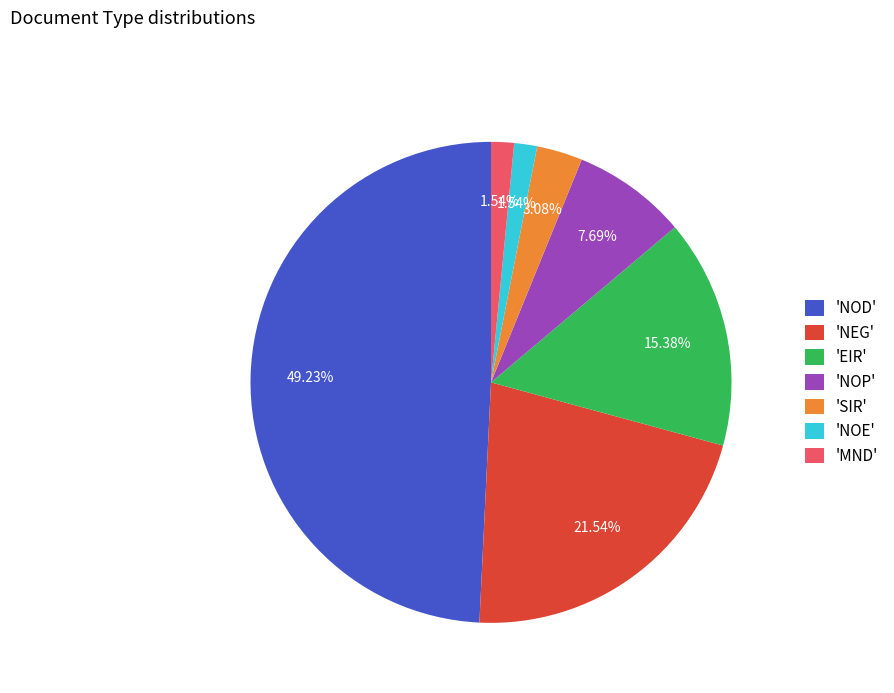

What is the largest slice in the pie chart?

'NOD'